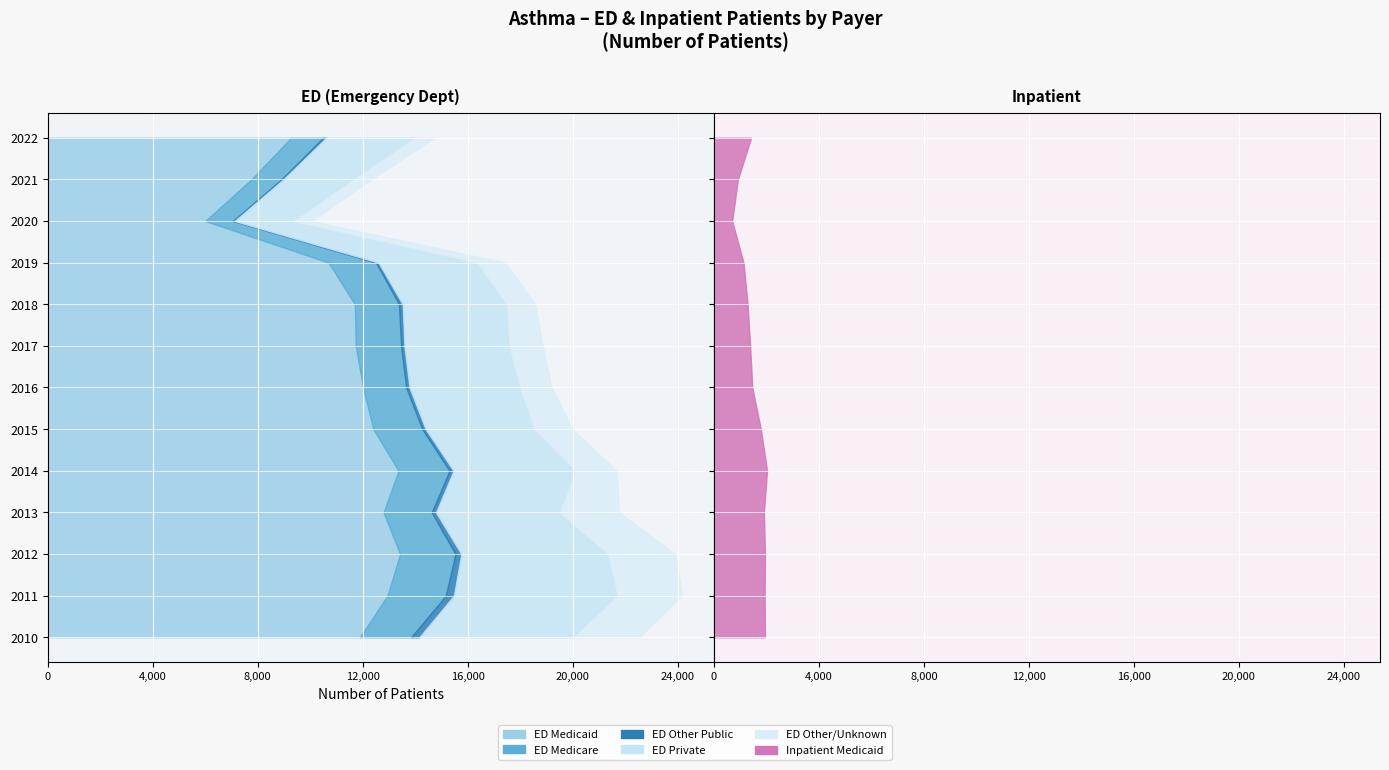

Reading left to right, what are all the values shown in this chart?

ED Medicaid: 2010=11894	2011=12946	2012=13426	2013=12798	2014=13367	2015=12408	2016=12017	2017=11738	2018=11703	2019=10701	2020=6003	2021=7765	2022=9276
ED Medicare: 2010=1951	2011=2221	2012=2108	2013=1835	2014=1941	2015=1865	2016=1641	2017=1728	2018=1682	2019=1808	2020=1053	2021=1143	2022=1216
ED Other Public: 2010=311	2011=307	2012=225	2013=161	2014=152	2015=127	2016=126	2017=123	2018=139	2019=94	2020=65	2021=71	2022=118
ED Private: 2010=5882	2011=6237	2012=5592	2013=4715	2014=4655	2015=4145	2016=4219	2017=4000	2018=3973	2019=3769	2020=2254	2021=2690	2022=3393
ED Other/Unknown: 2010=2491	2011=2461	2012=2556	2013=2250	2014=1565	2015=1437	2016=1194	2017=1266	2018=1072	2019=1063	2020=662	2021=659	2022=729
Inpatient Medicaid: 2010=1948	2011=1934	2012=1947	2013=1905	2014=2026	2015=1789	2016=1463	2017=1382	2018=1283	2019=1129	2020=698	2021=915	2022=1419